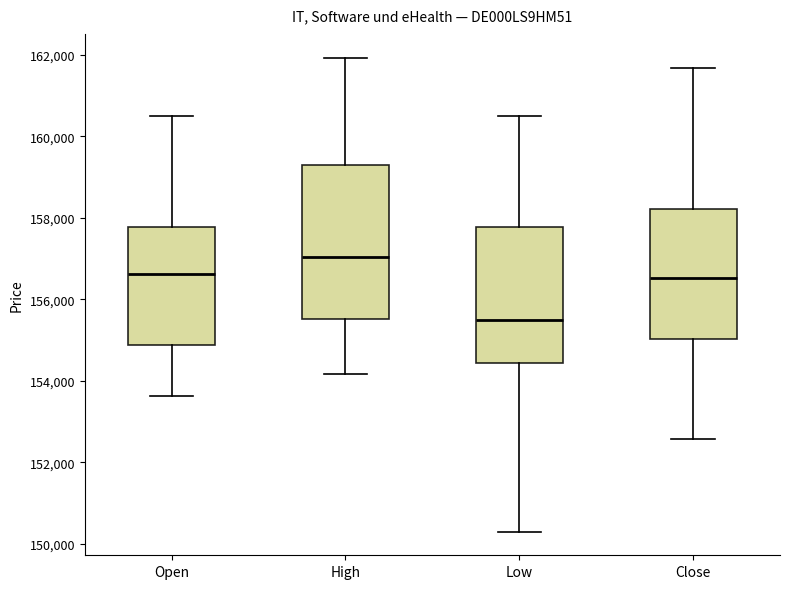

Which box has the highest median line?

High